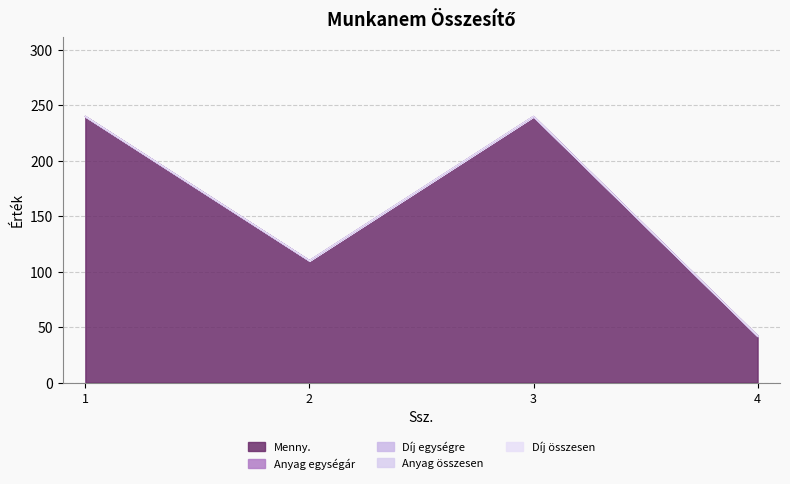

List the labels in order of Anyag egységár value, largest first.

1, 2, 3, 4